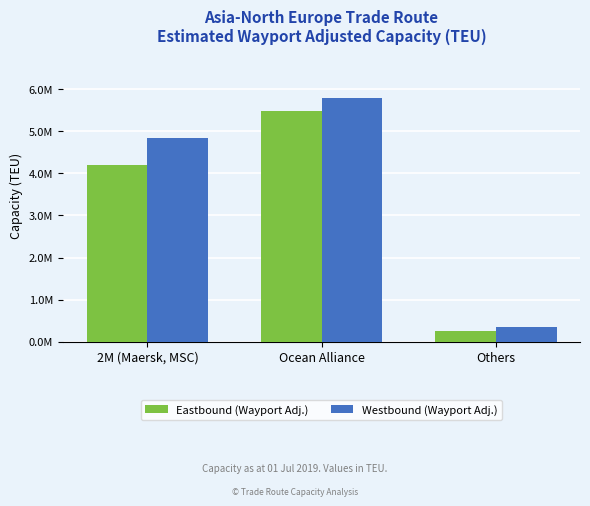

Reading left to right, what are all the values shown in this chart?

Eastbound (Wayport Adj.): 2M (Maersk, MSC)=4185978	Ocean Alliance=5481866	Others=260283
Westbound (Wayport Adj.): 2M (Maersk, MSC)=4841937	Ocean Alliance=5782545	Others=347738